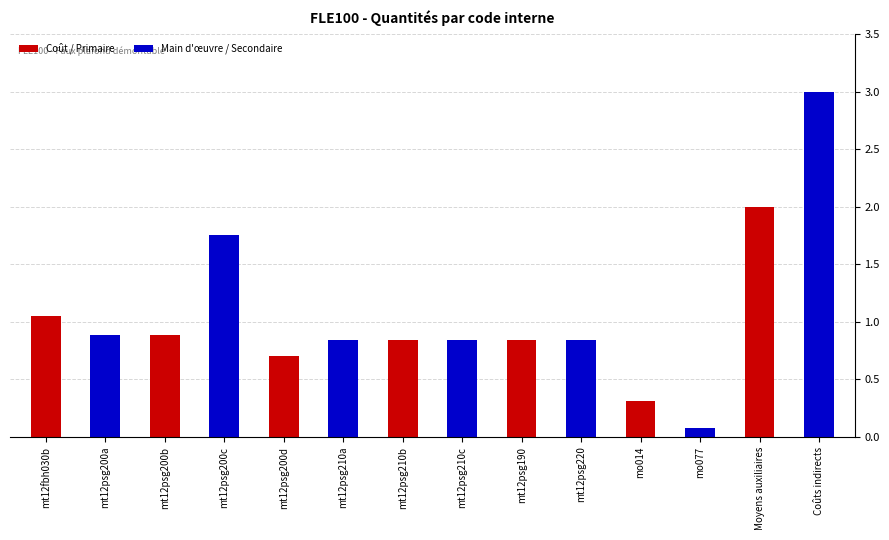

What is the average value of the Main d'œuvre / Secondaire series?

1.2